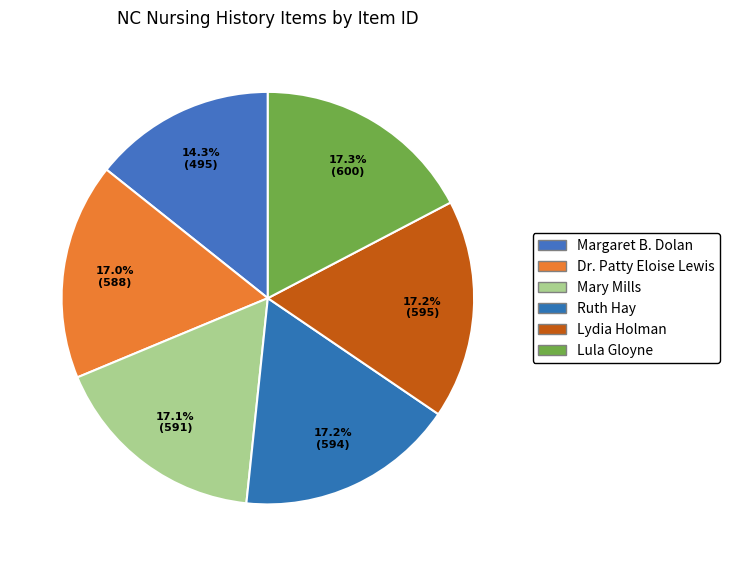

How many segments does this pie chart have?

6